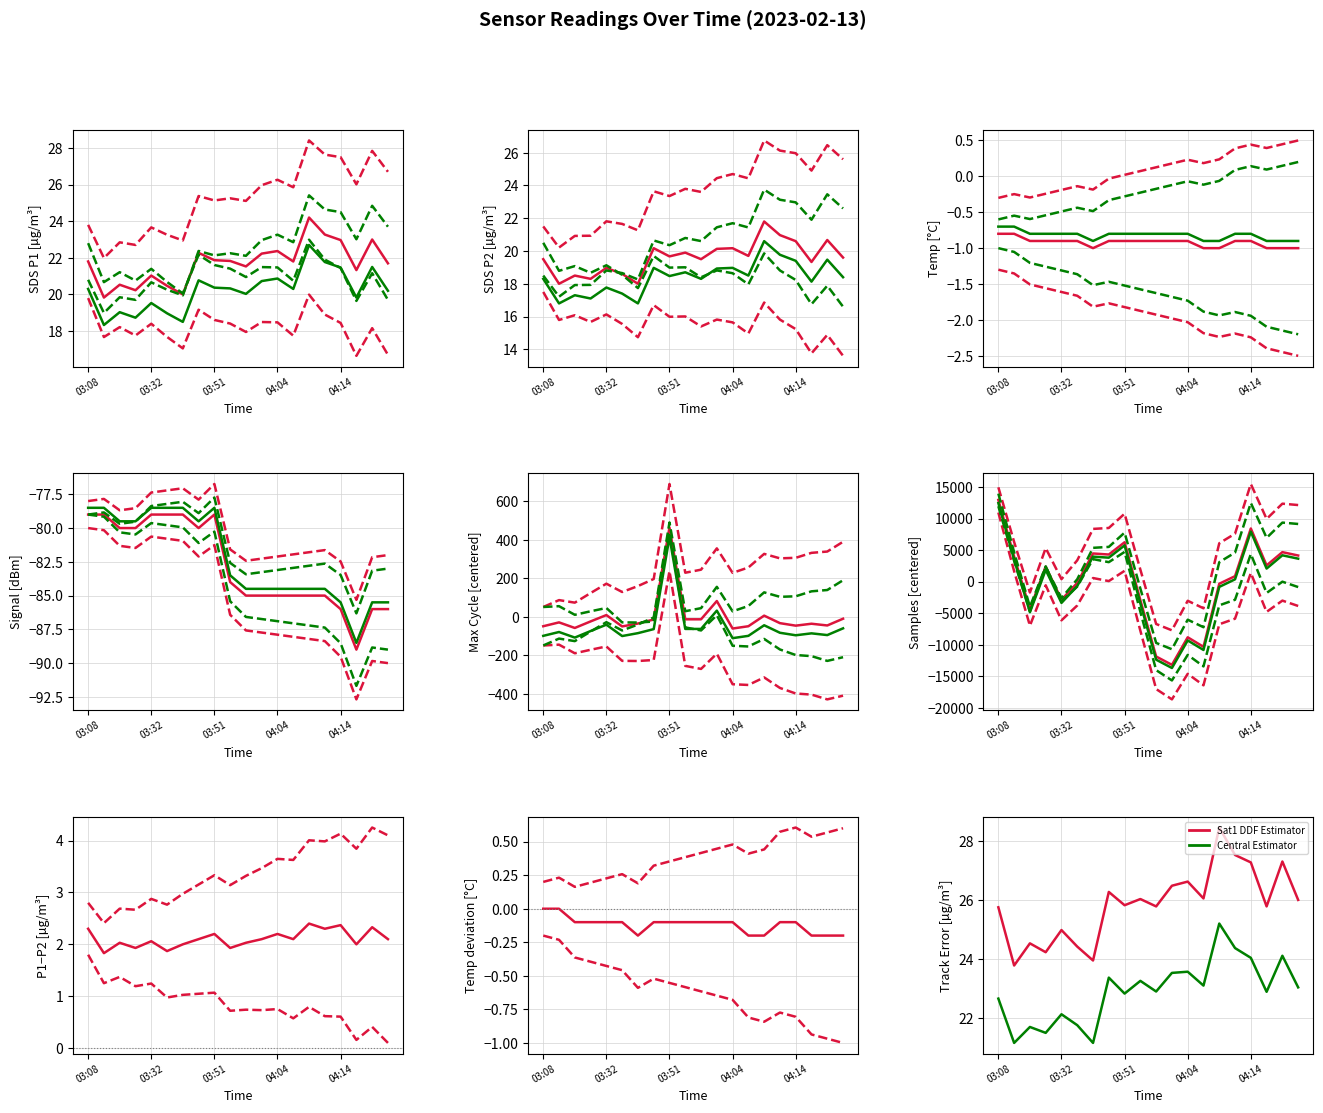

What is the label of the 7th point from the left?

03:43